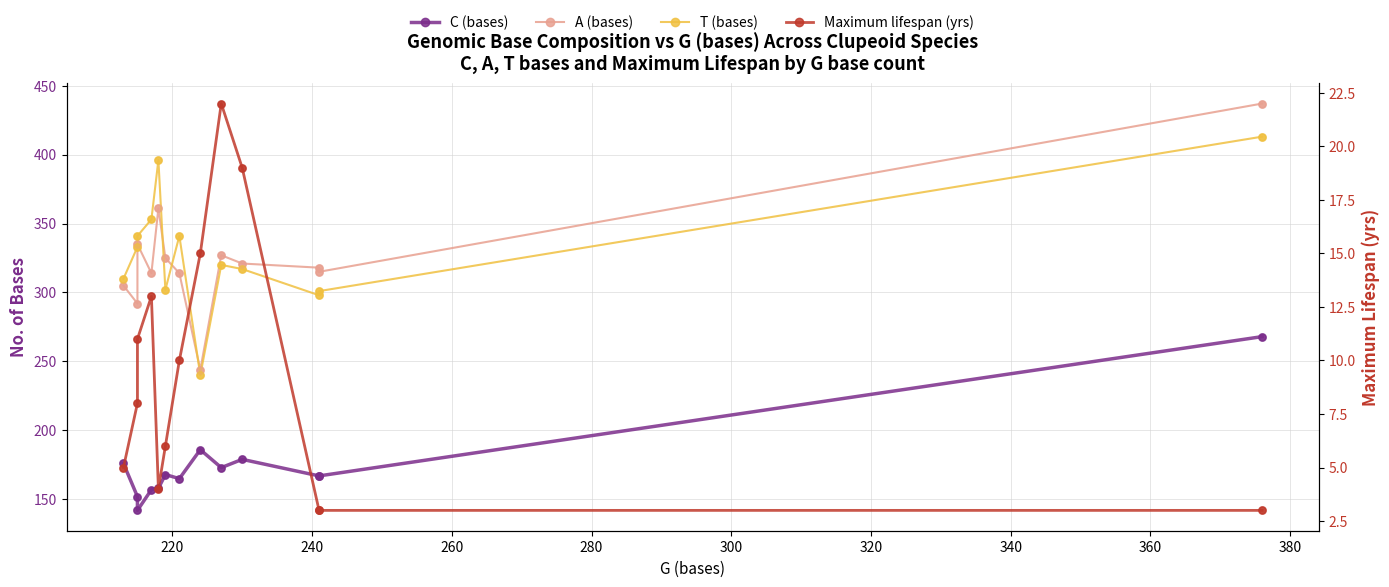

What is the total value across all series at 280?

919